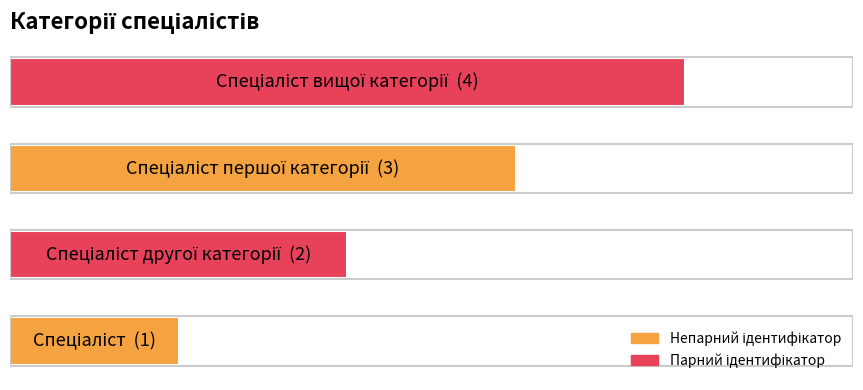

What is the smallest value displayed?

1